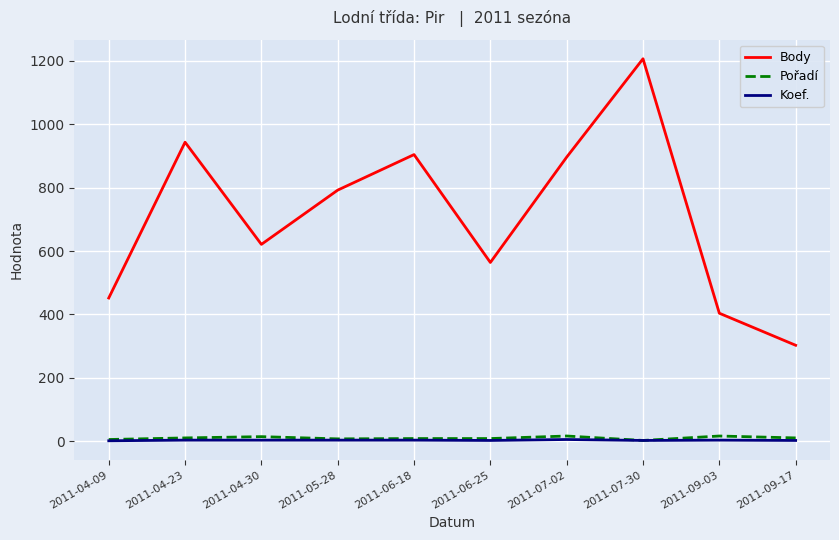

True or false: Body and Koef. intersect in this chart.

False